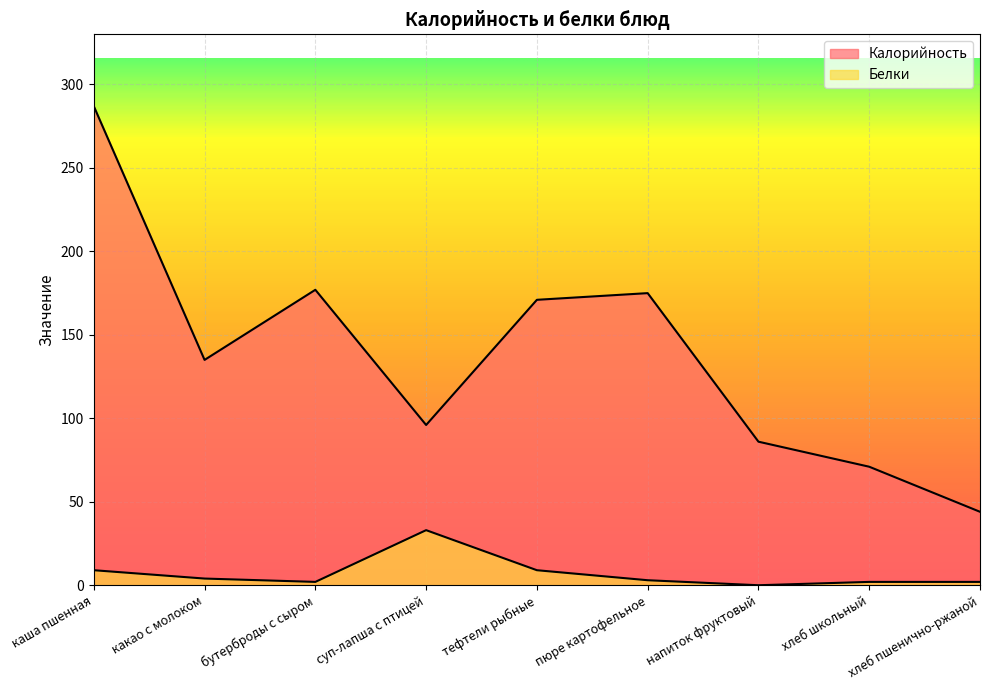

How many lines are shown in the chart?

2